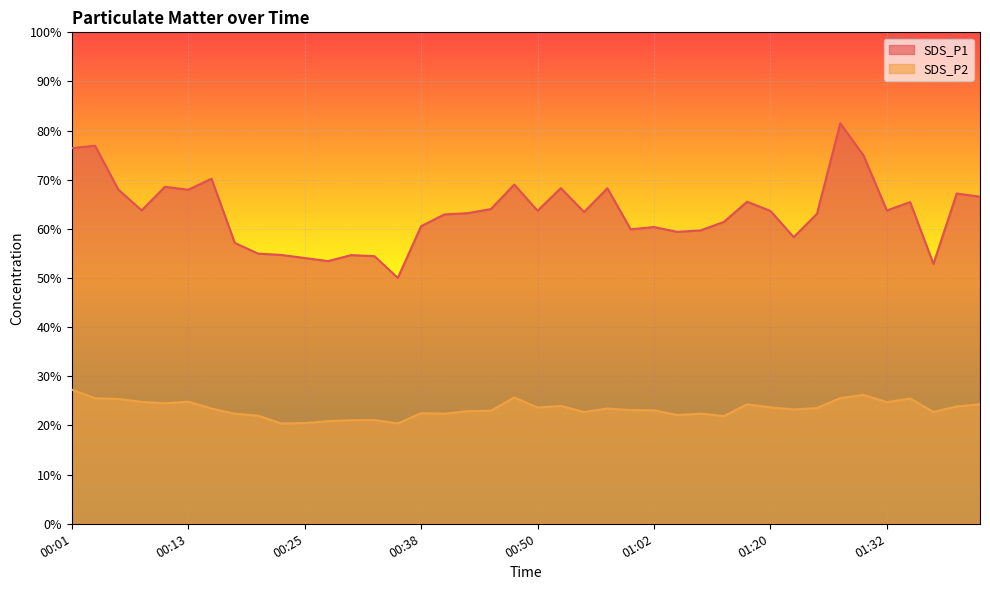

How many lines are shown in the chart?

2